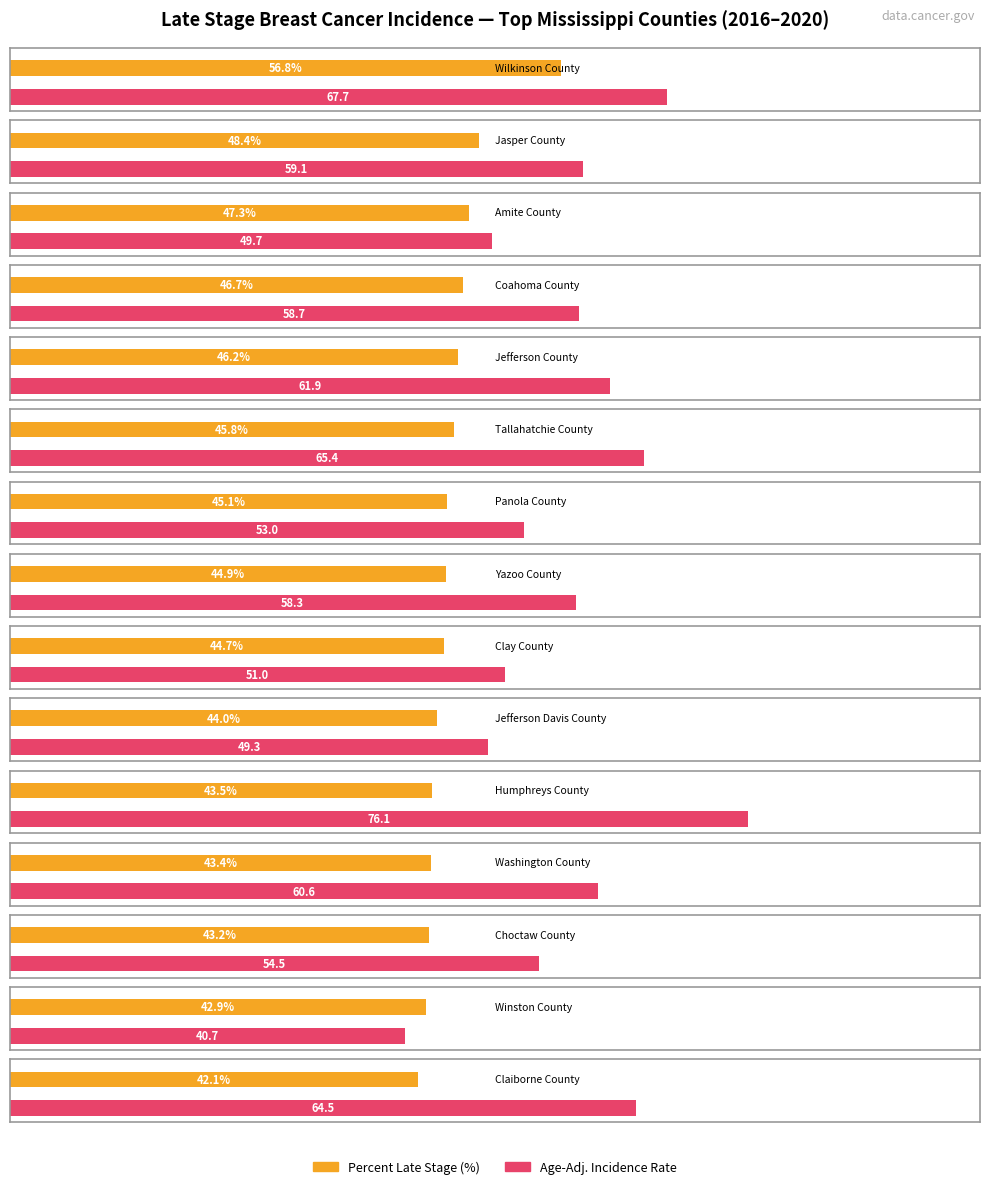

What is the difference between the second highest and minimum values?

6.3